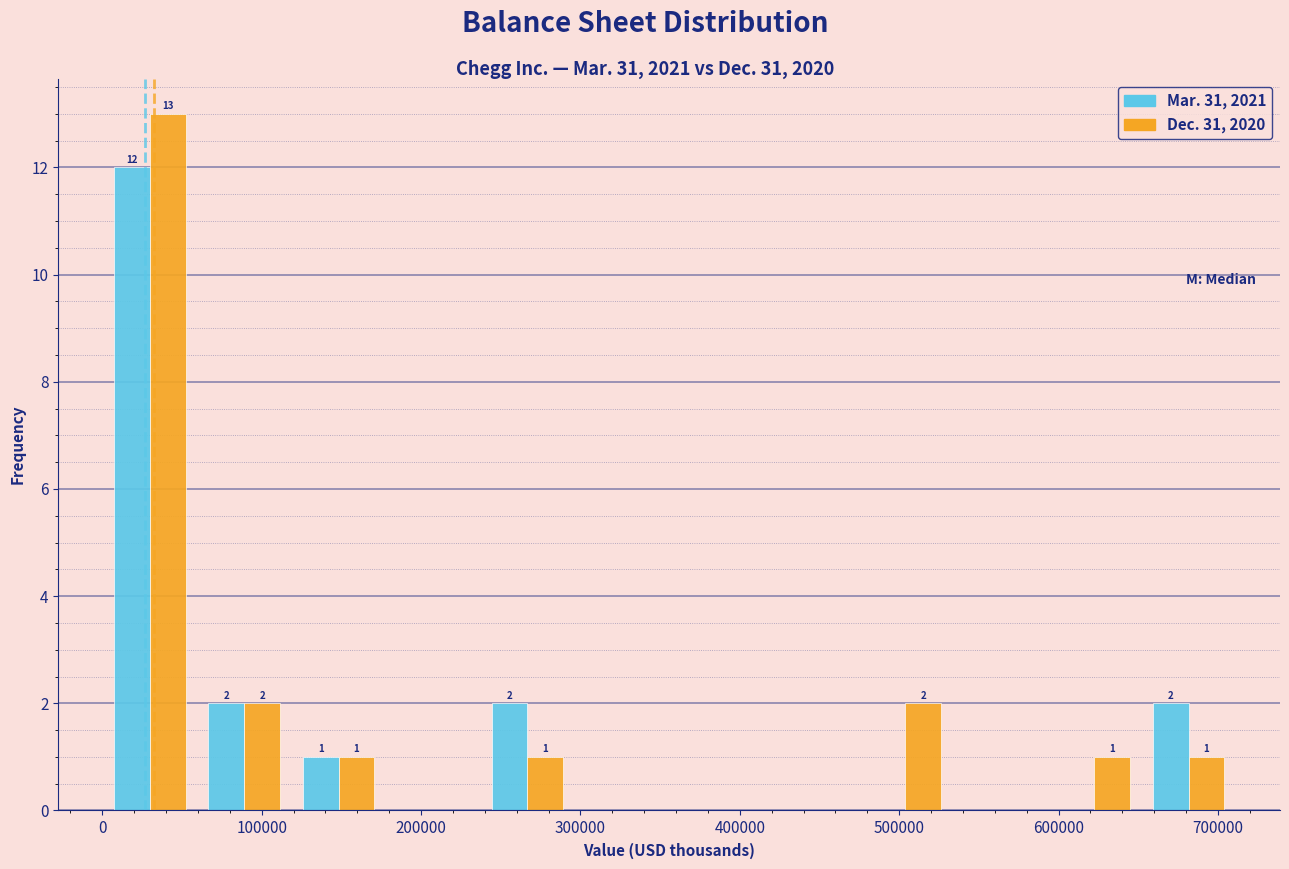

In the Mar. 31, 2021 series, which range on the x-axis has the tallest bar?

0 to 60000